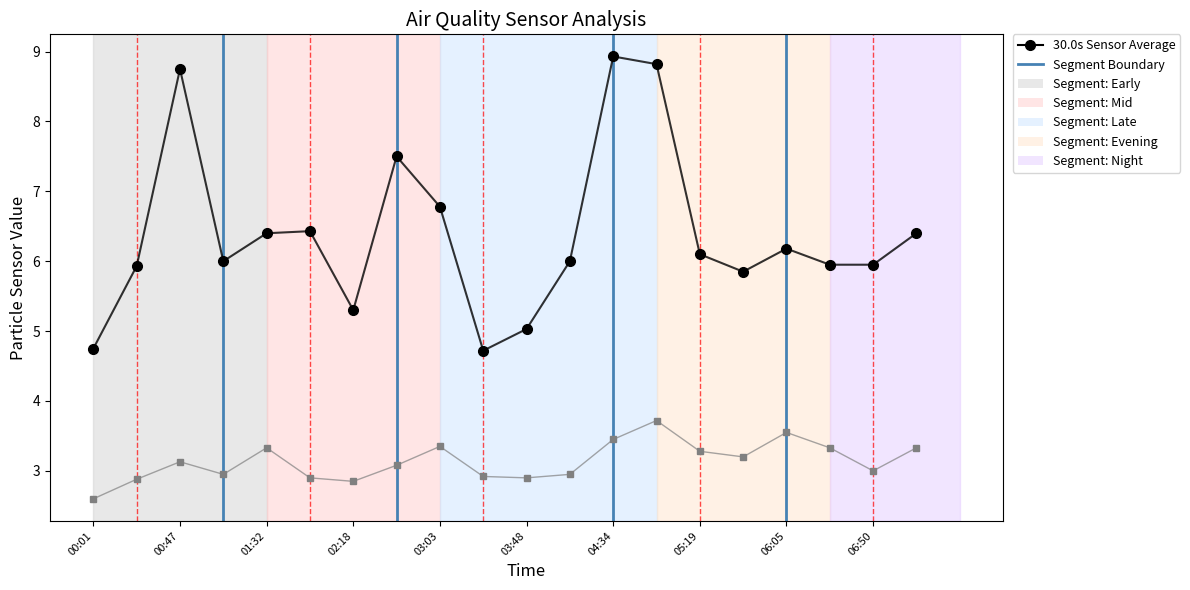

What is the greatest value displayed?

8.9